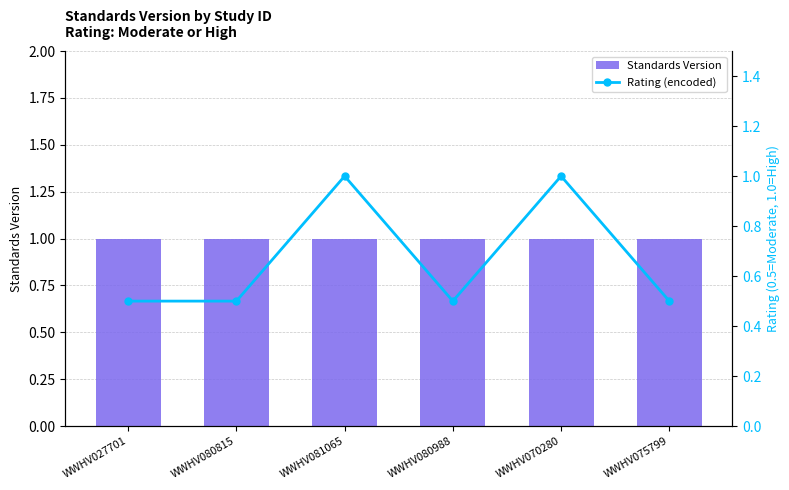

Rank the series at WWHV075799 from highest to lowest value.

Standards Version, Rating (encoded)